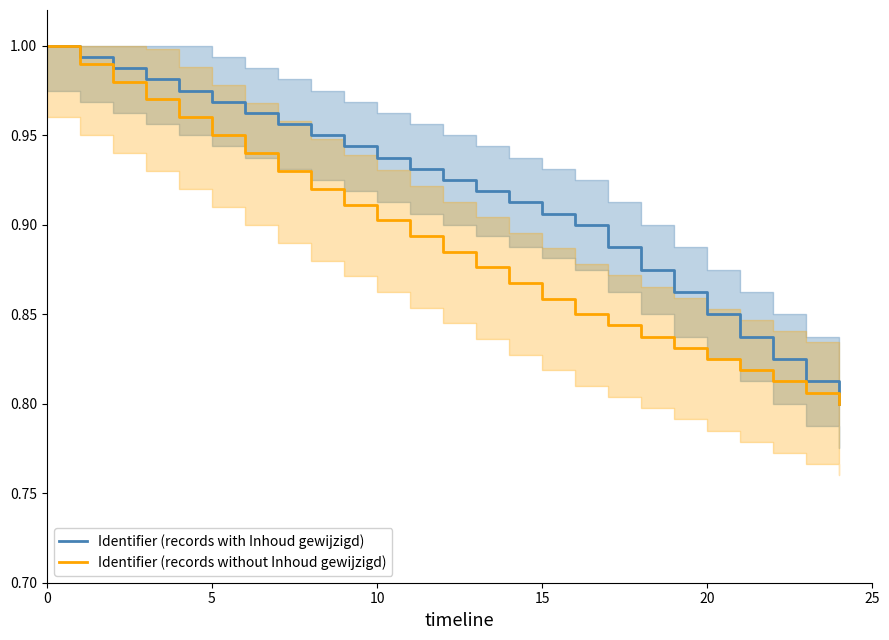

What is the average value of the Identifier (records without Inhoud gewijzigd) series?

0.9